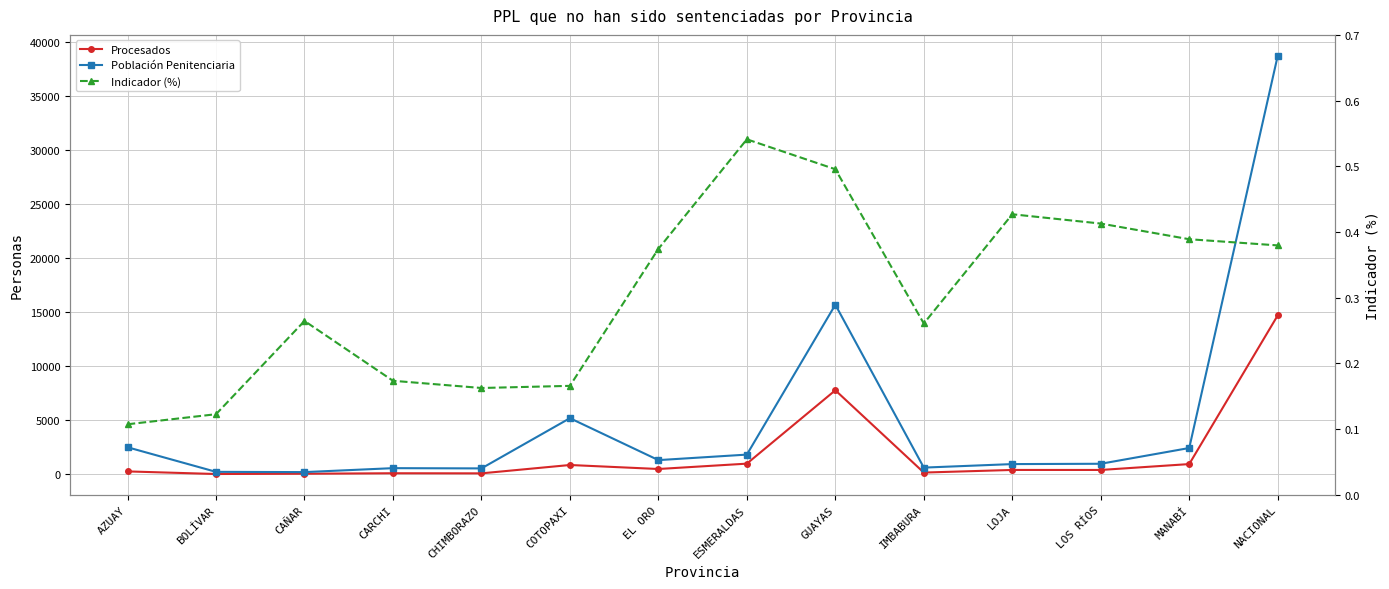

True or false: Procesados and Población Penitenciaria cross at least once.

False